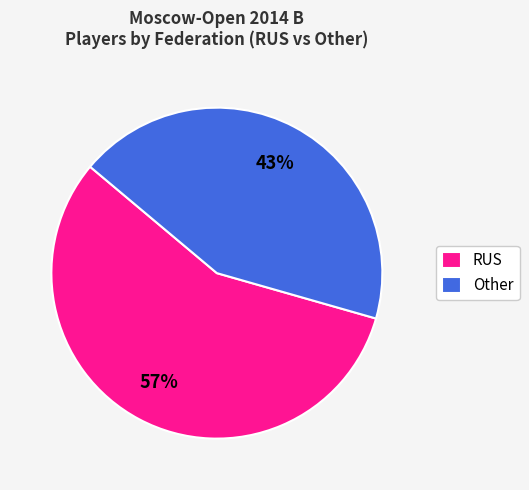

To the nearest percent, what is the average slice percentage?

50%